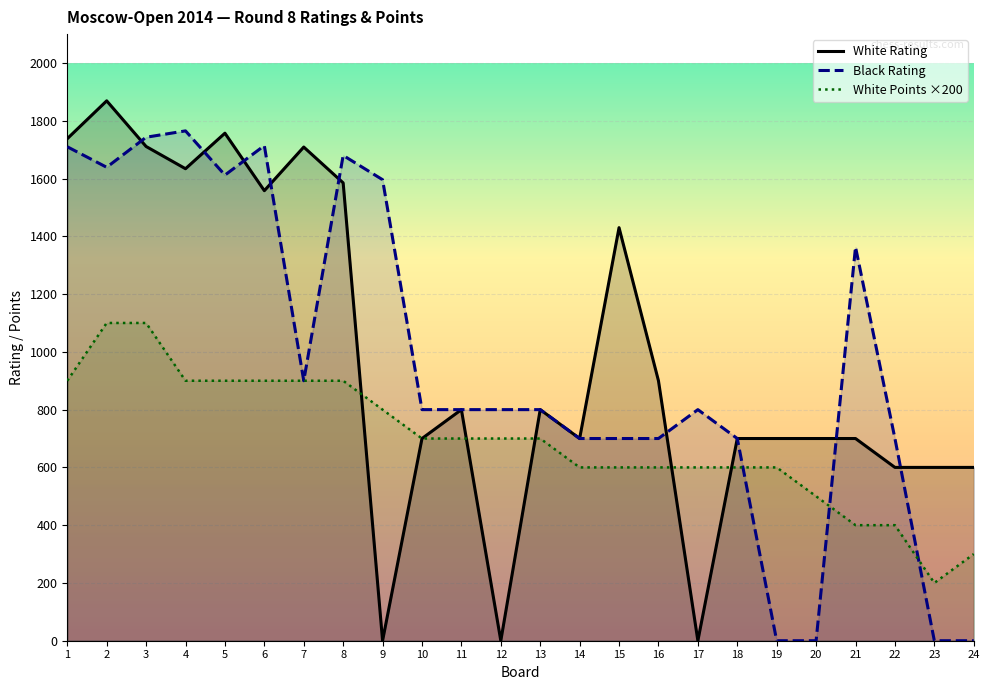

True or false: White Points ×200 has more than 0 interior local peaks.

False